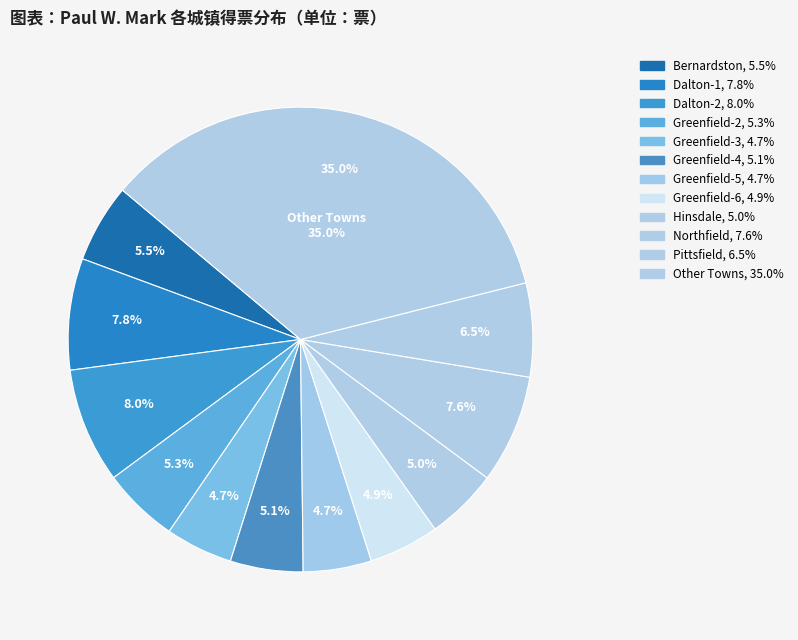

Do Monroe and Greenfield-2 together represent more than half of the pie?

No